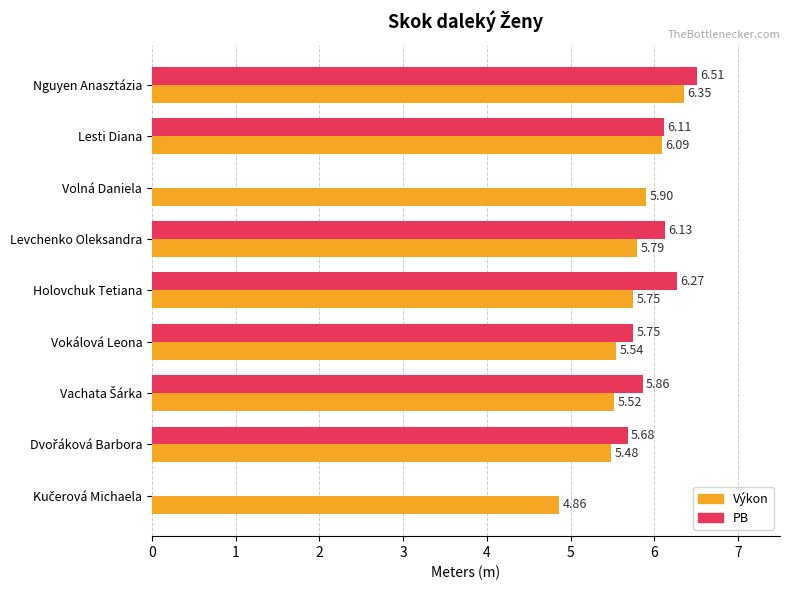

At which category is the sum across all series the highest?

Nguyen Anasztázia